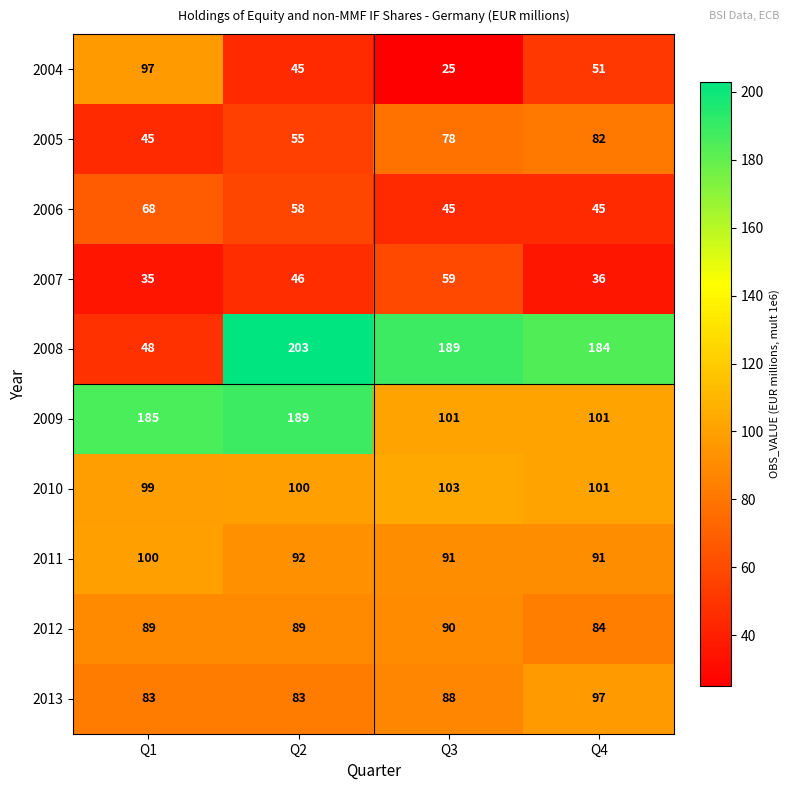

At which label does 2010 first exceed 101?

Q3